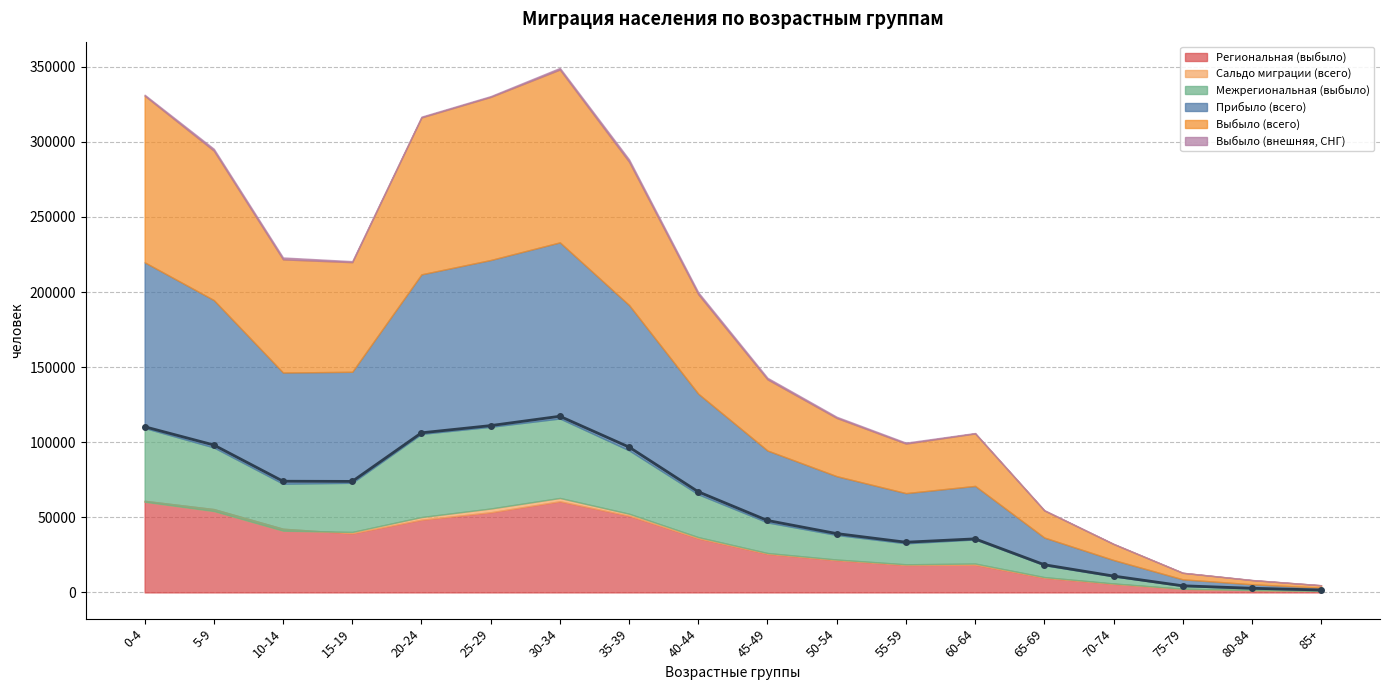

At 65-69, list the series in order from smallest to largest.

Выбыло (внешняя, СНГ), Сальдо миграции (всего), Межрегиональная (выбыло), Региональная (выбыло), Выбыло (всего), Прибыло (всего)